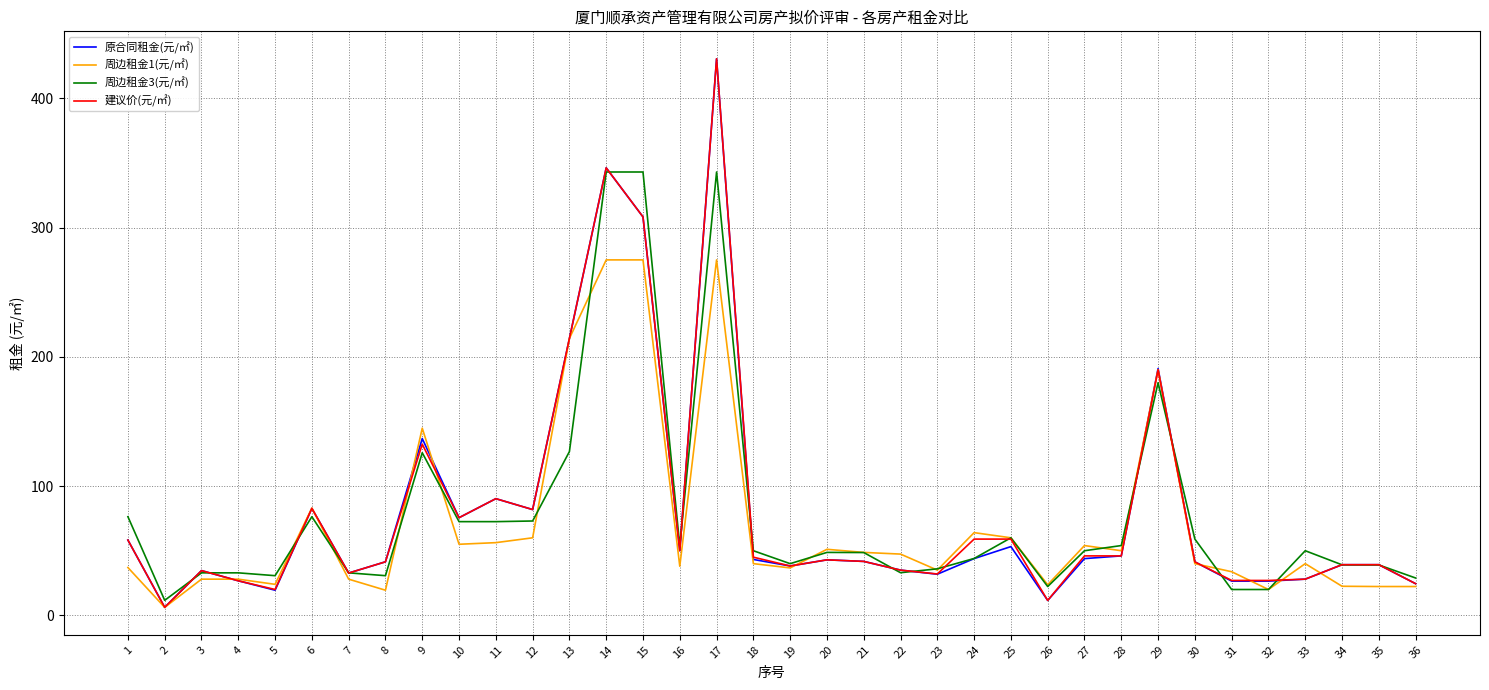

At which category is the sum across all series the highest?

17